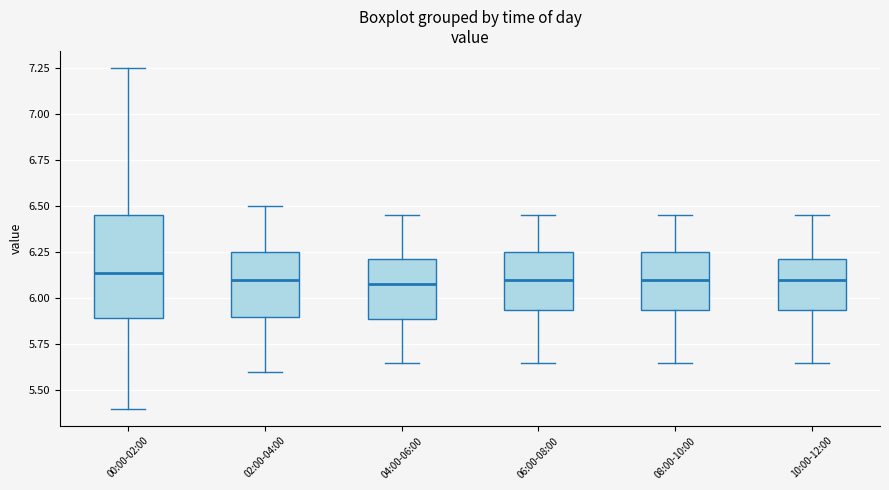

Comparing the boxes themselves (not the whiskers), which one is the tallest?

00:00-02:00